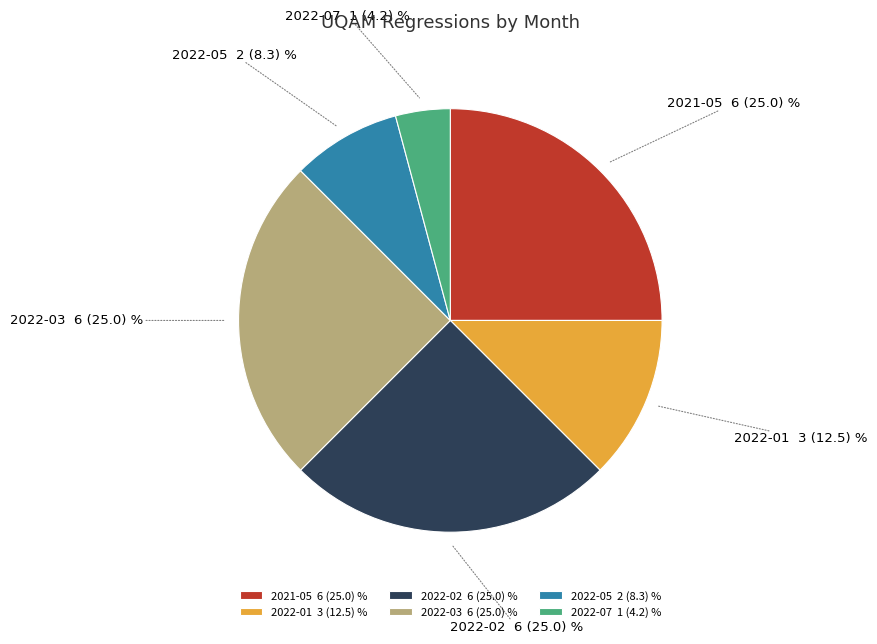

Is it true that 2022-02 6 (25.0) % is 25% of the pie?

True